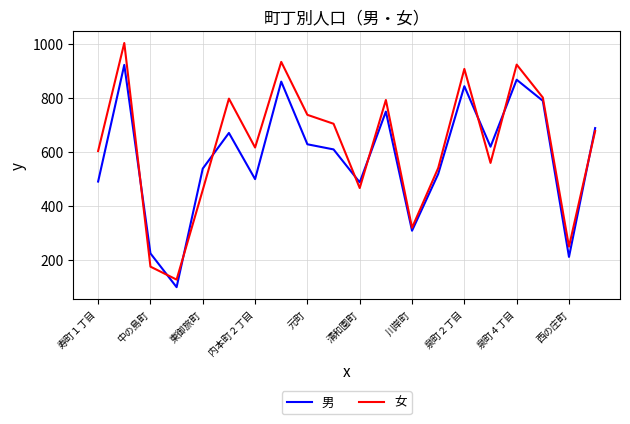

Rank the series by their maximum value, from highest to lowest.

女, 男